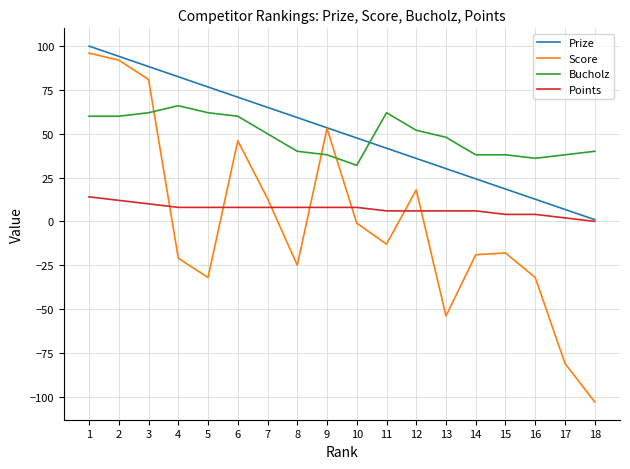

At which category does Score reach its first local valley?

5